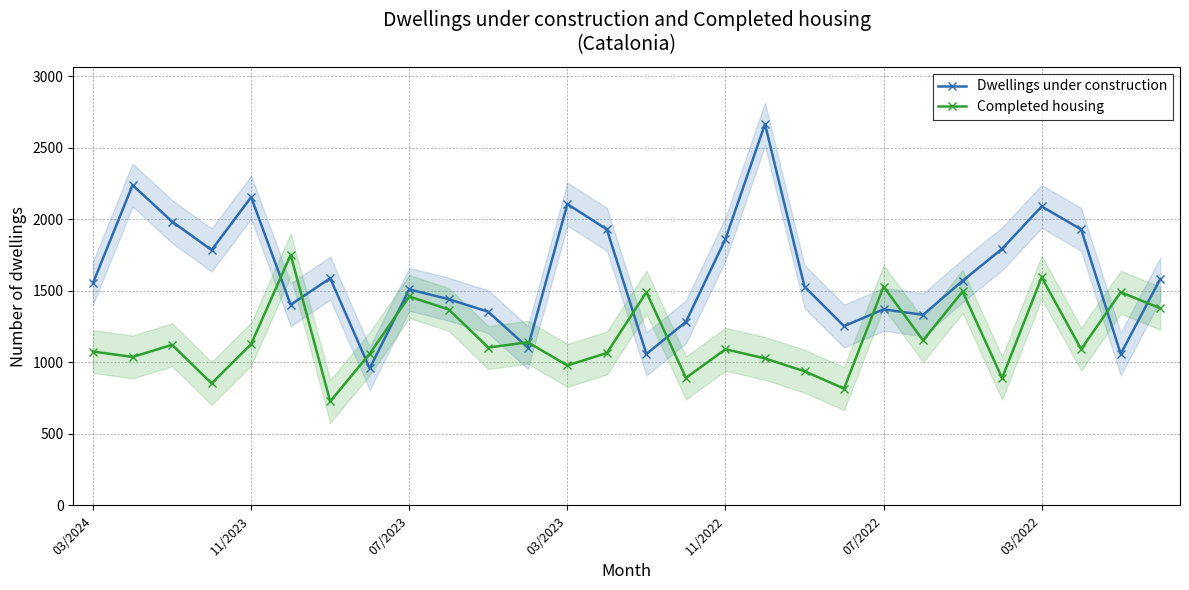

What is the label of the 6th point from the right?

22